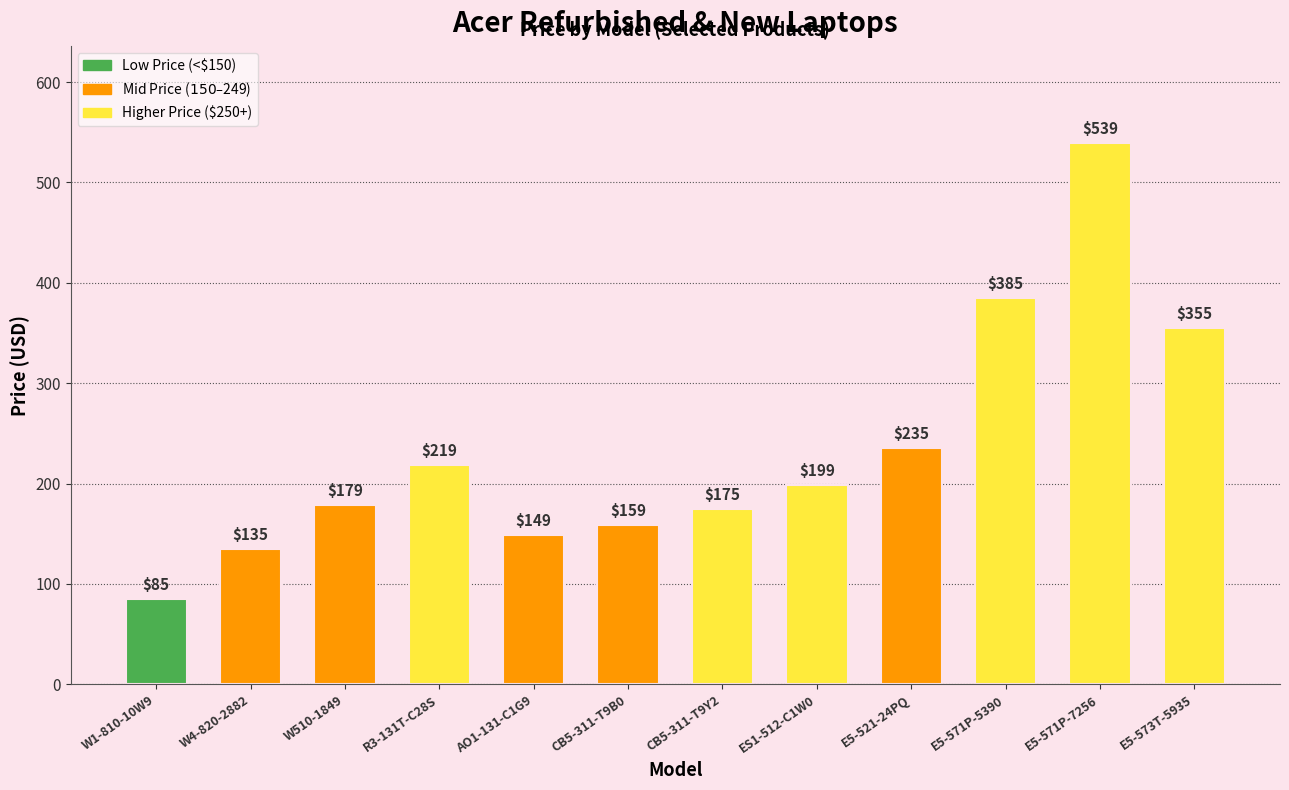

What is the value of the 5th bar from the left?

149